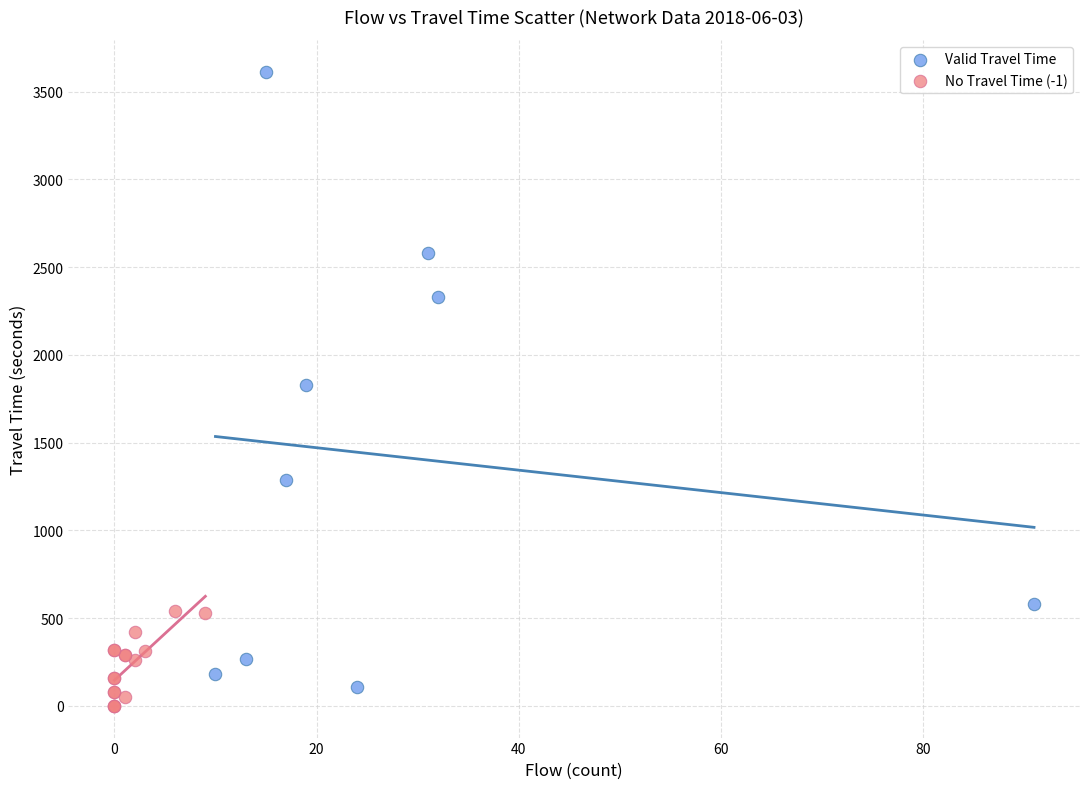

What are all the series names shown in the legend?

Valid Travel Time, No Travel Time (-1)